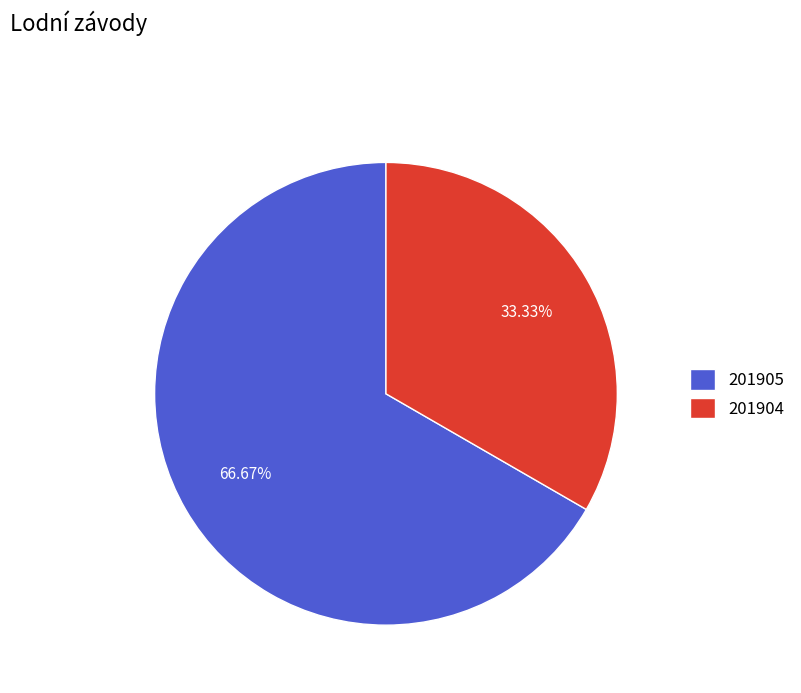

How many segments does this pie chart have?

2